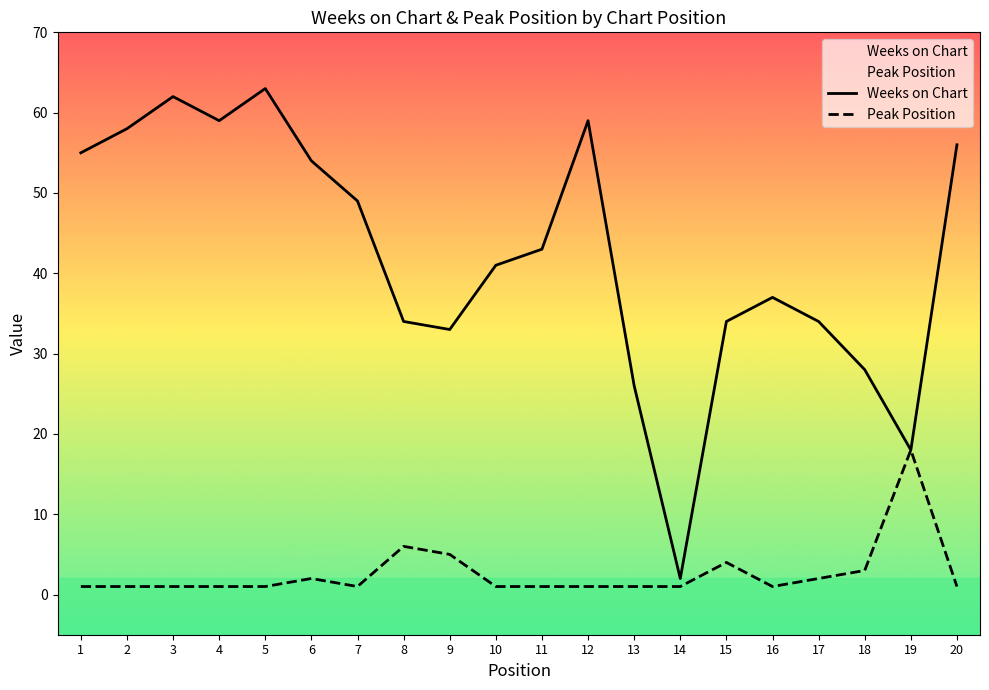

Which series has the largest total across all categories?

Weeks on Chart